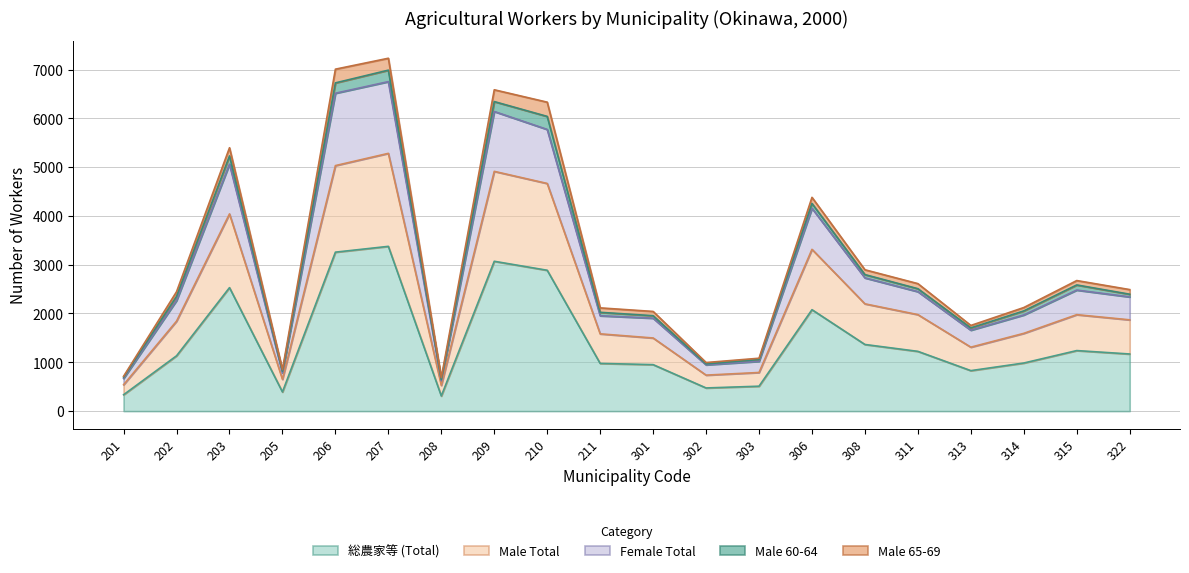

What are all the series names shown in the legend?

総農家等 (Total), Male Total, Female Total, Male 60-64, Male 65-69